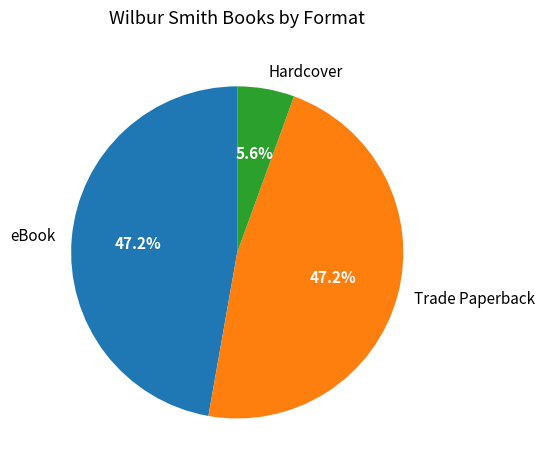

Does any single category account for the majority?

No